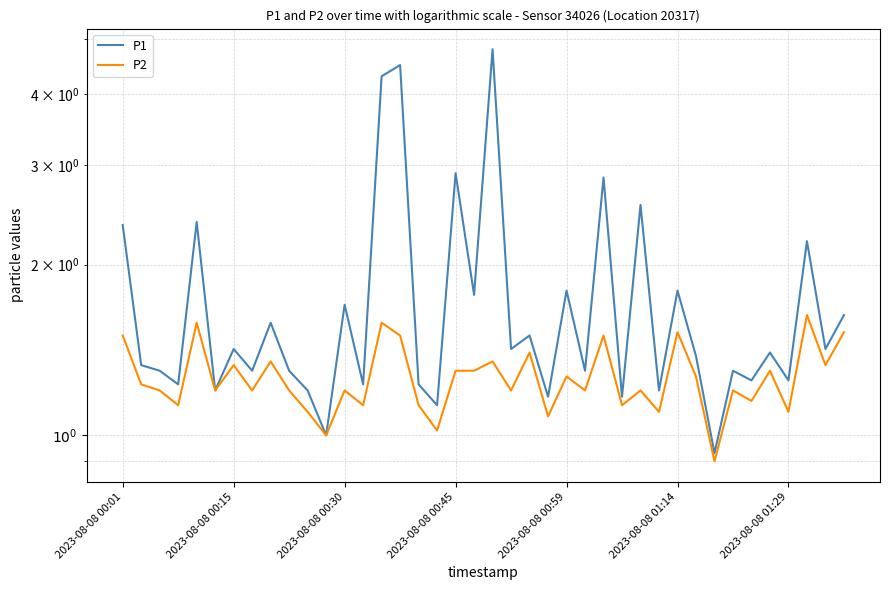

How many interior local valleys does the P1 series have?

16